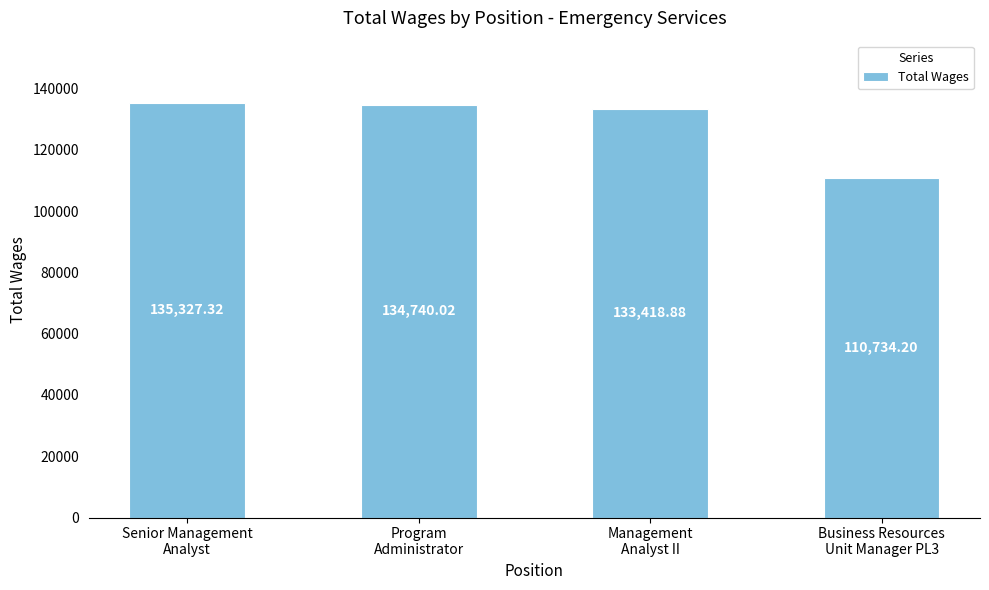

Rank the categories by value from highest to lowest.

Senior Management
Analyst, Program
Administrator, Management
Analyst II, Business Resources
Unit Manager PL3